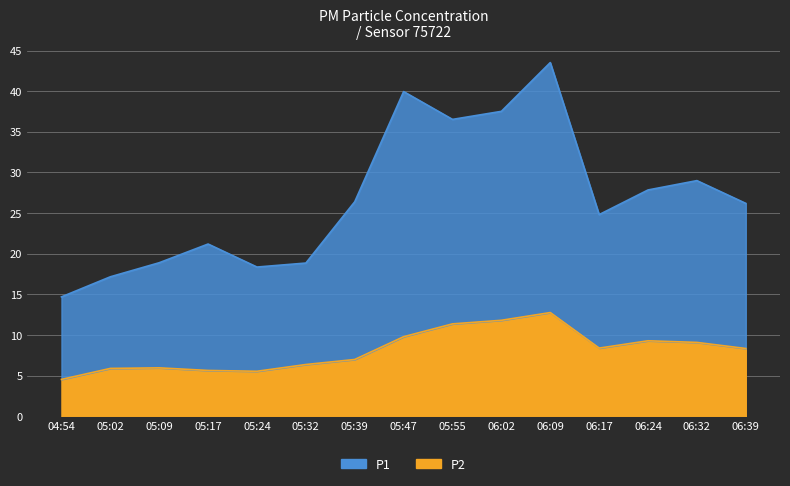

How many interior local valleys does the P2 series have?

2